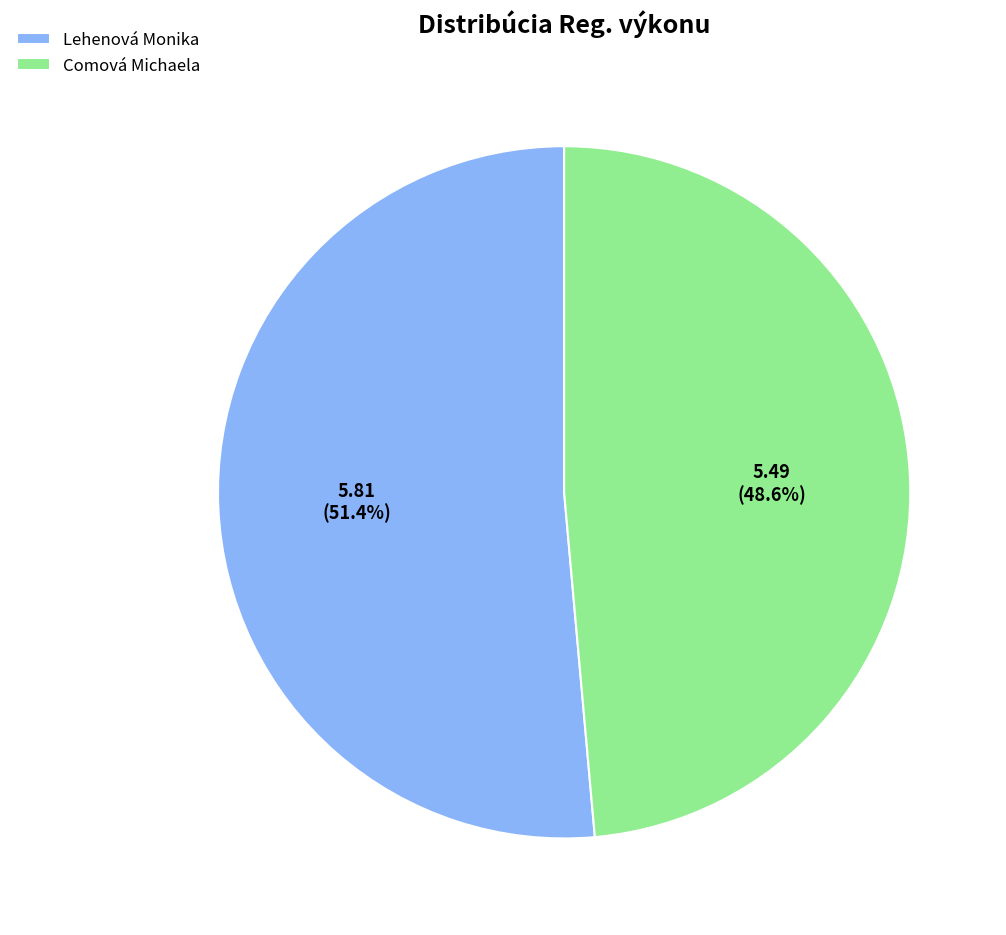

To the nearest percent, what portion does Comová Michaela represent?

49%